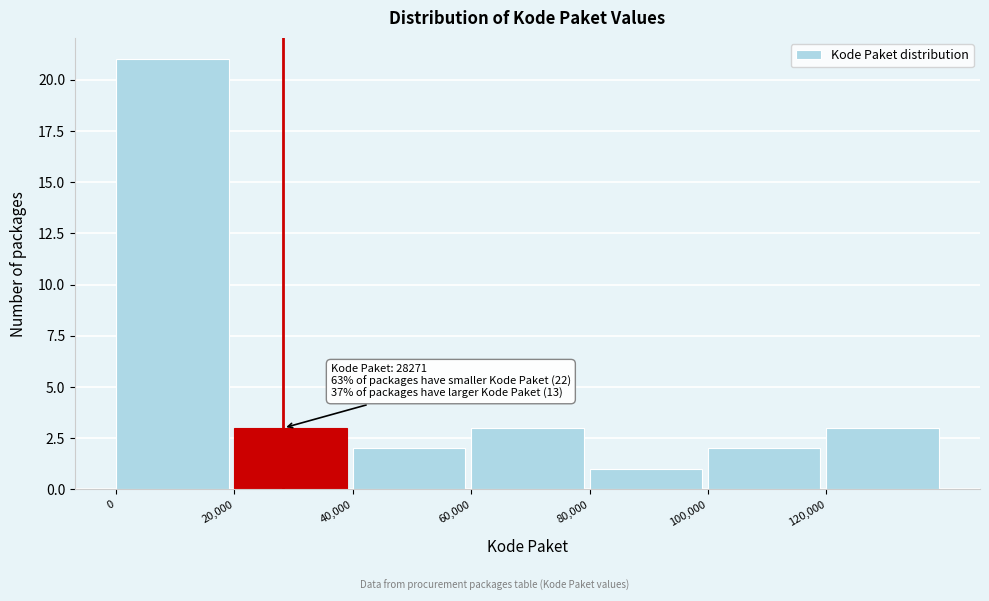

Over which range of the x-axis is the bar tallest?

0 to 20000